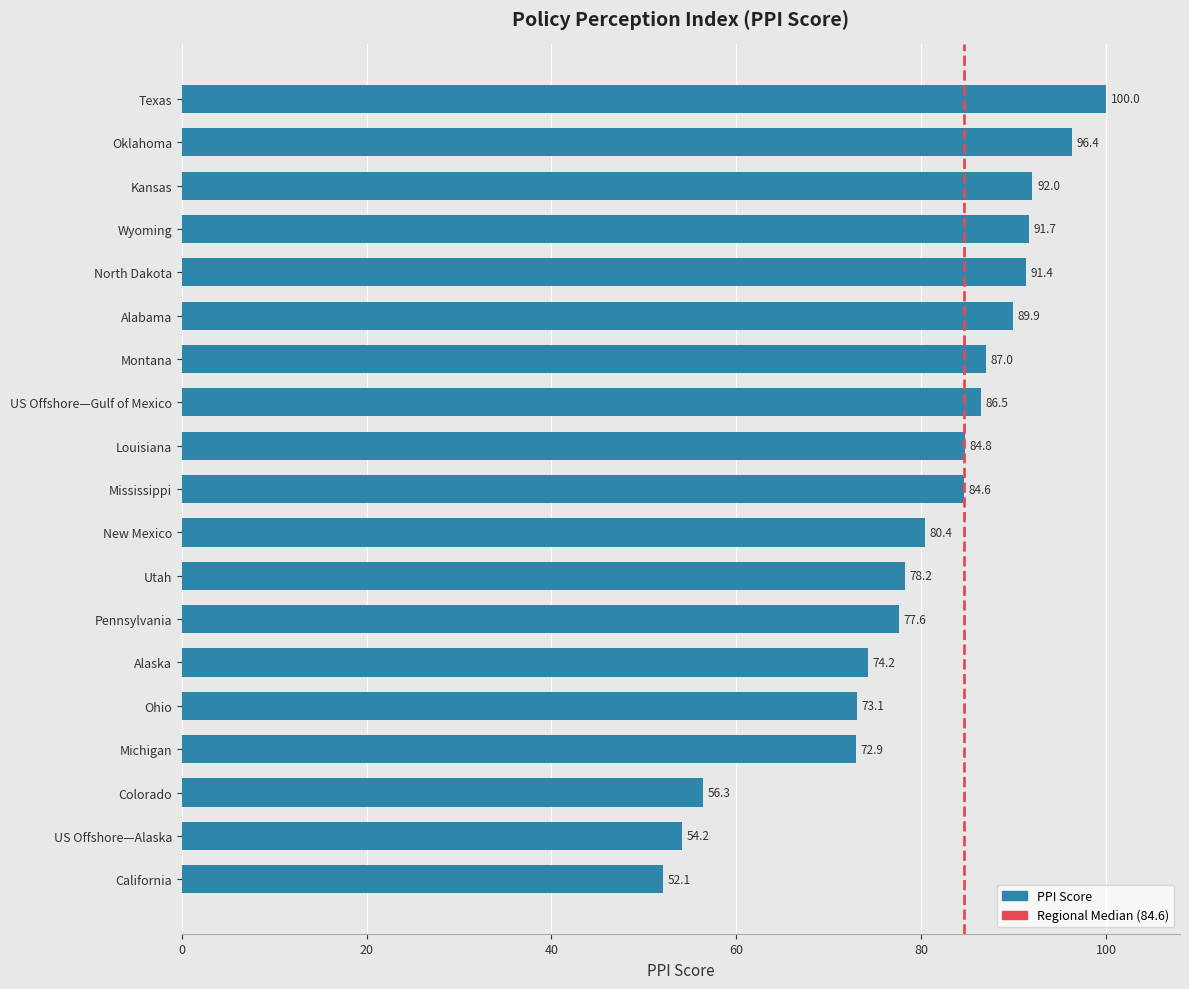

List the labels in order of value, smallest first.

California, US Offshore—Alaska, Colorado, Michigan, Ohio, Alaska, Pennsylvania, Utah, New Mexico, Mississippi, Louisiana, US Offshore—Gulf of Mexico, Montana, Alabama, North Dakota, Wyoming, Kansas, Oklahoma, Texas